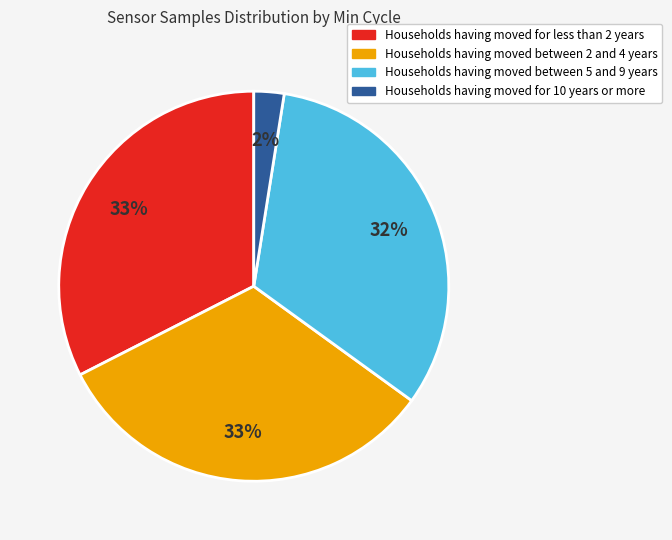

Is there any slice that represents more than half of the pie?

No